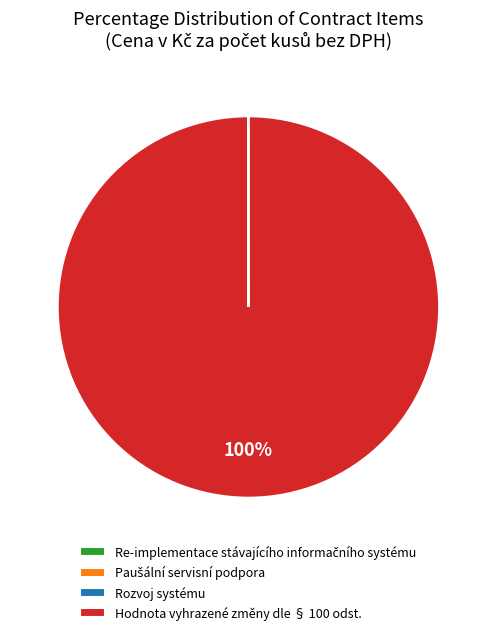

Which category accounts for the majority?

Hodnota vyhrazené změny dle § 100 odst.